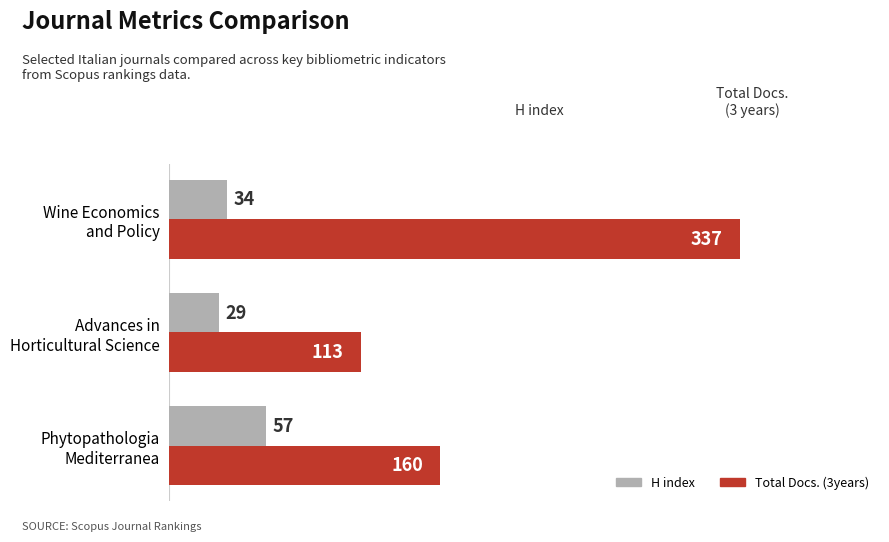

Count the number of categories in the chart.

3